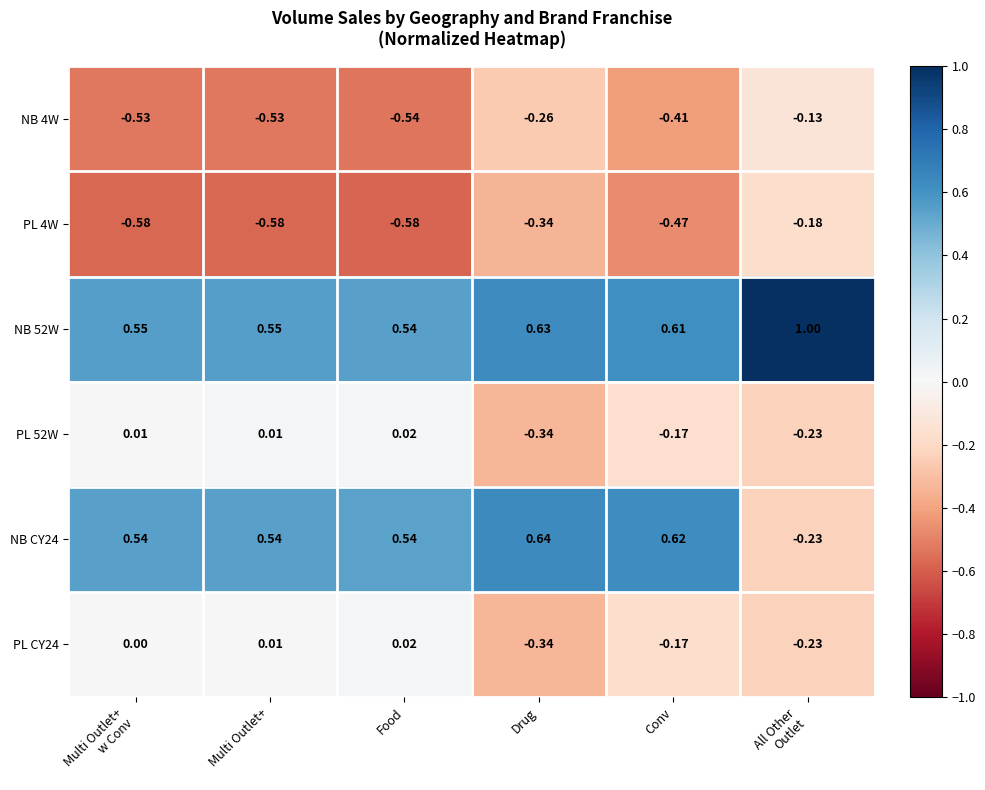

What is the greatest value displayed?

1.0